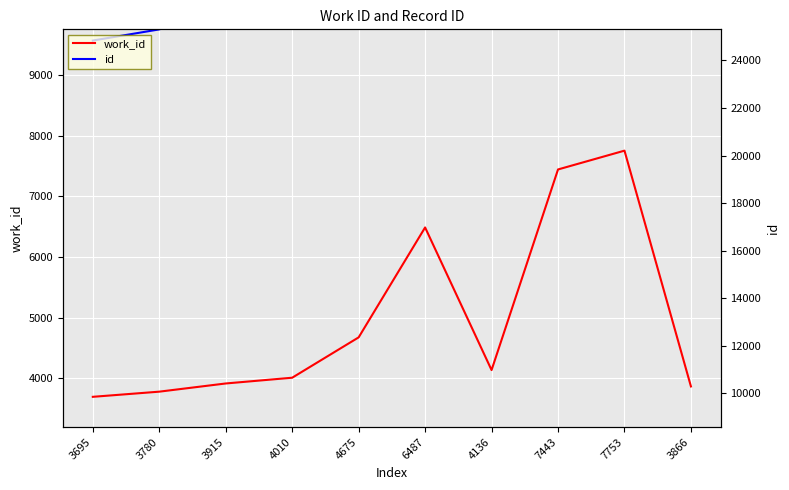

Which series has the largest total across all categories?

id